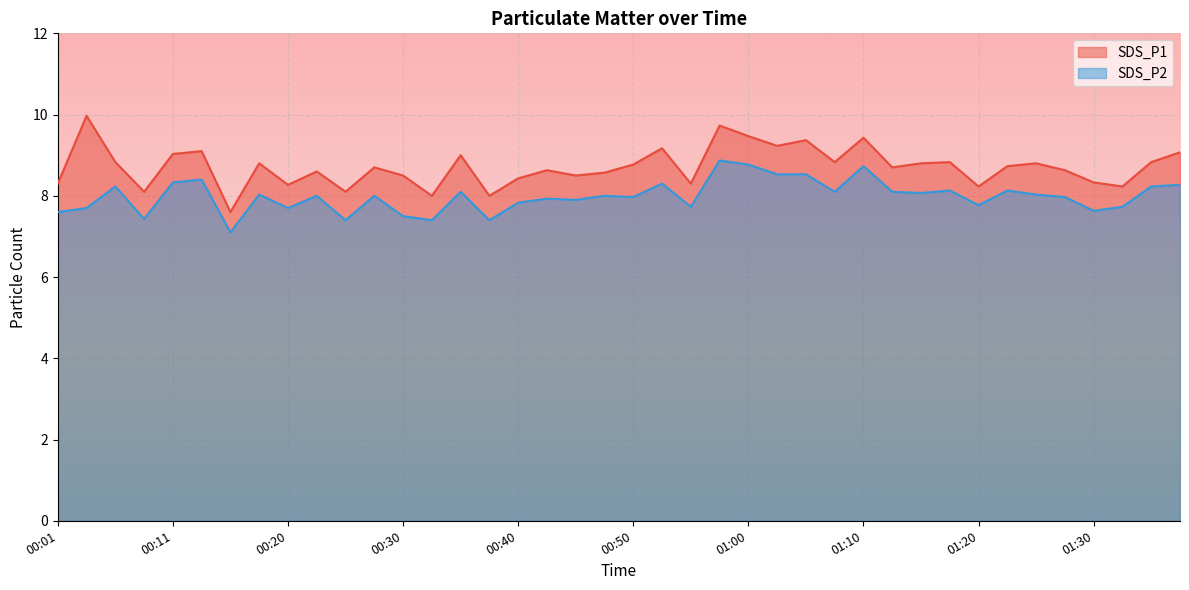

What position from the left is 01:15?

31